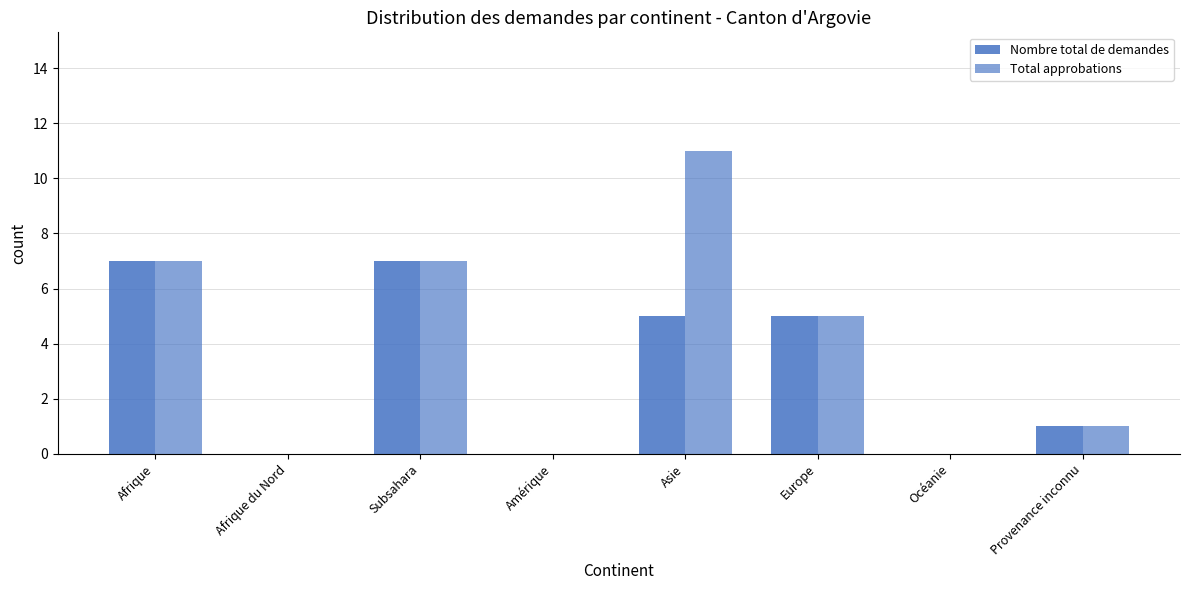

At which category does the chart reach its minimum across all series?

Afrique du Nord